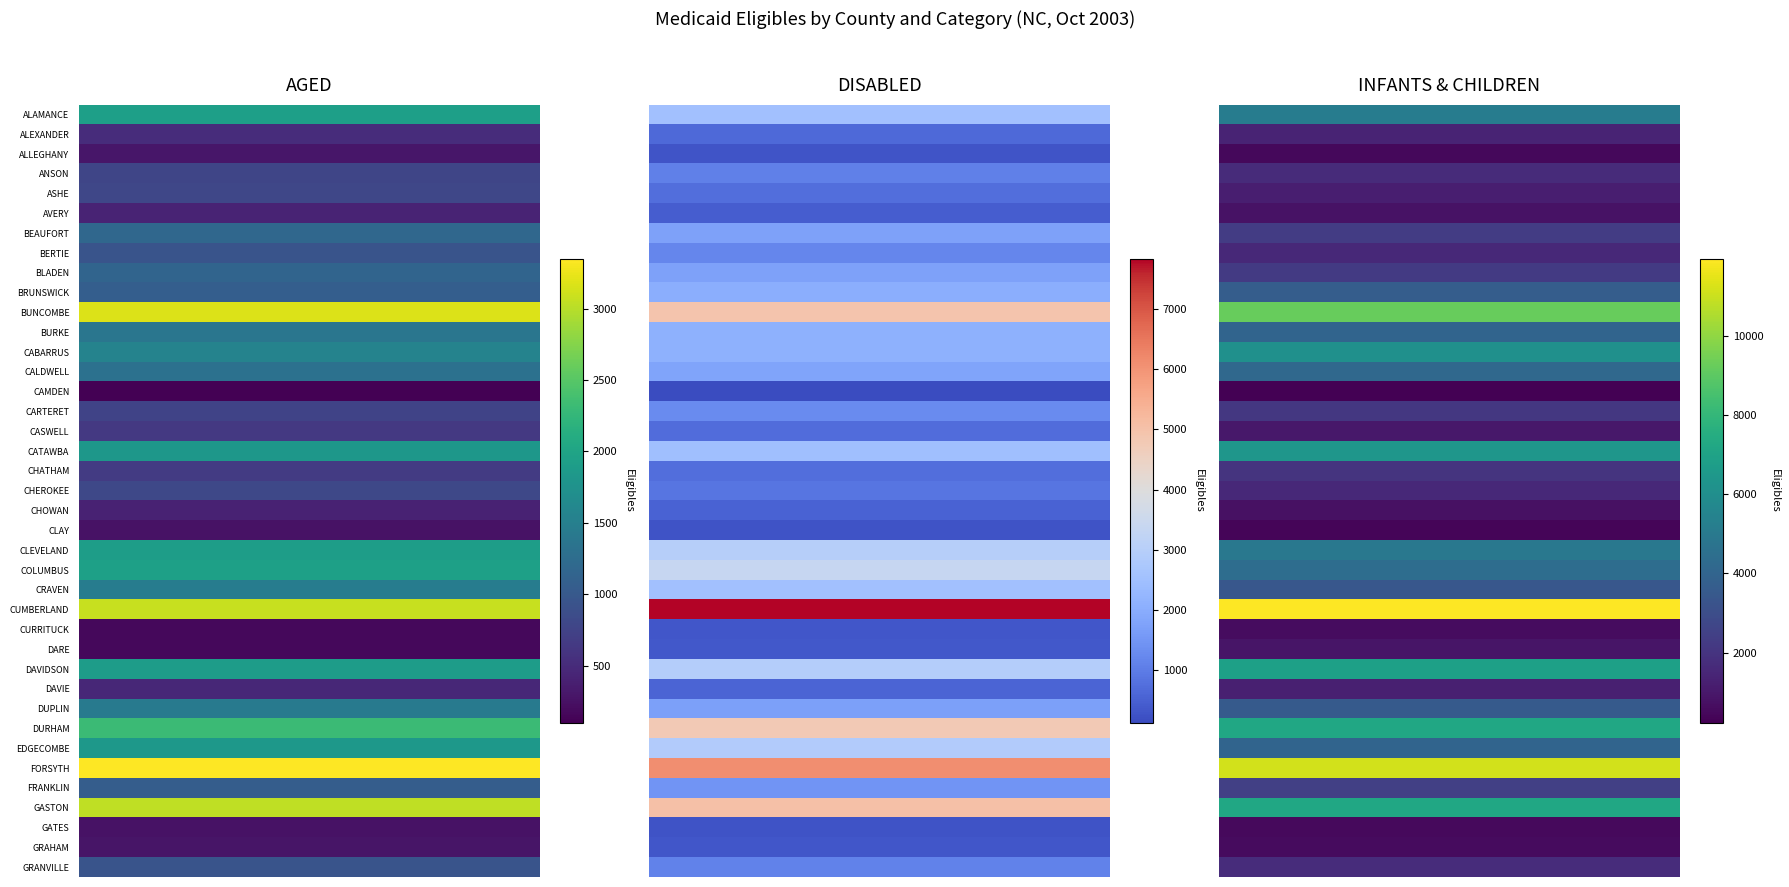

At which label does ALEXANDER first exceed 511?

ALLEGHANY